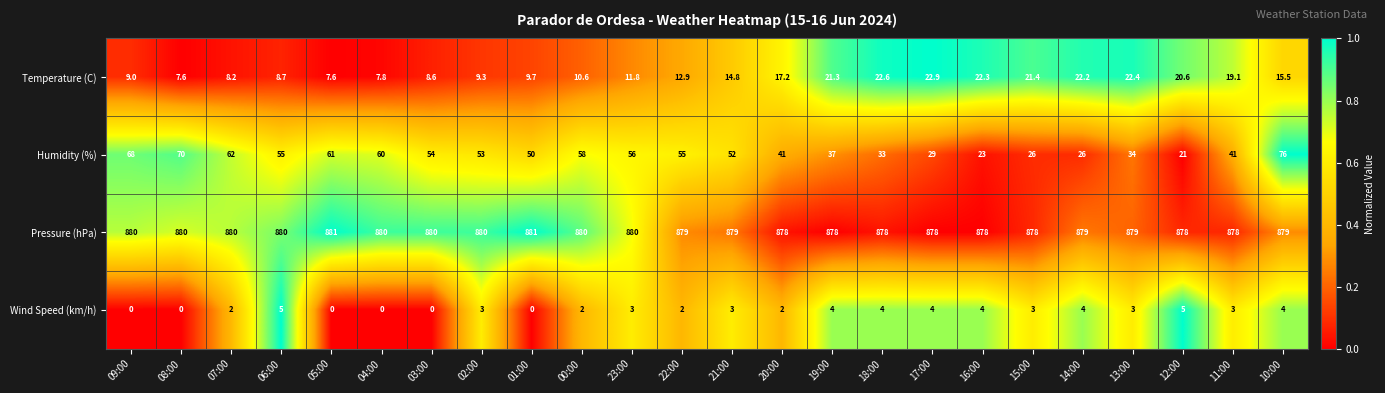

Rank the series by their maximum value, from lowest to highest.

Wind Speed (km/h), Temperature (C), Humidity (%), Pressure (hPa)